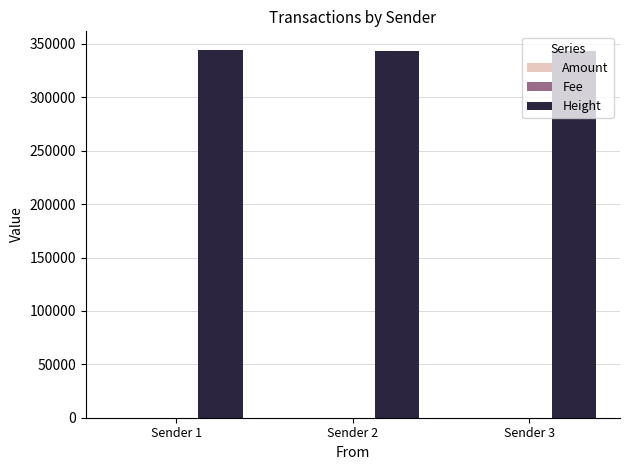

Which series has the largest total across all categories?

Height